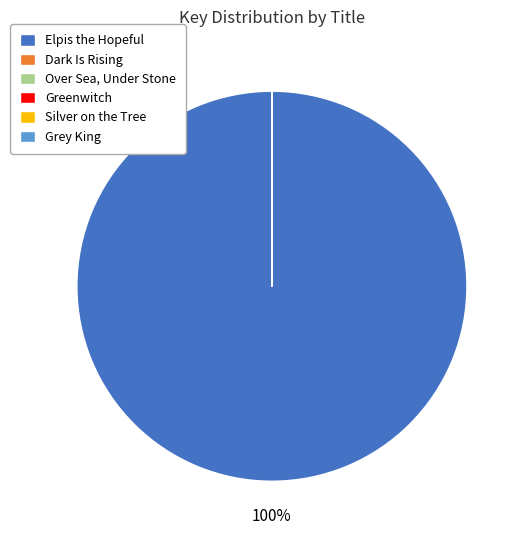

To the nearest percent, what is the average slice percentage?

17%